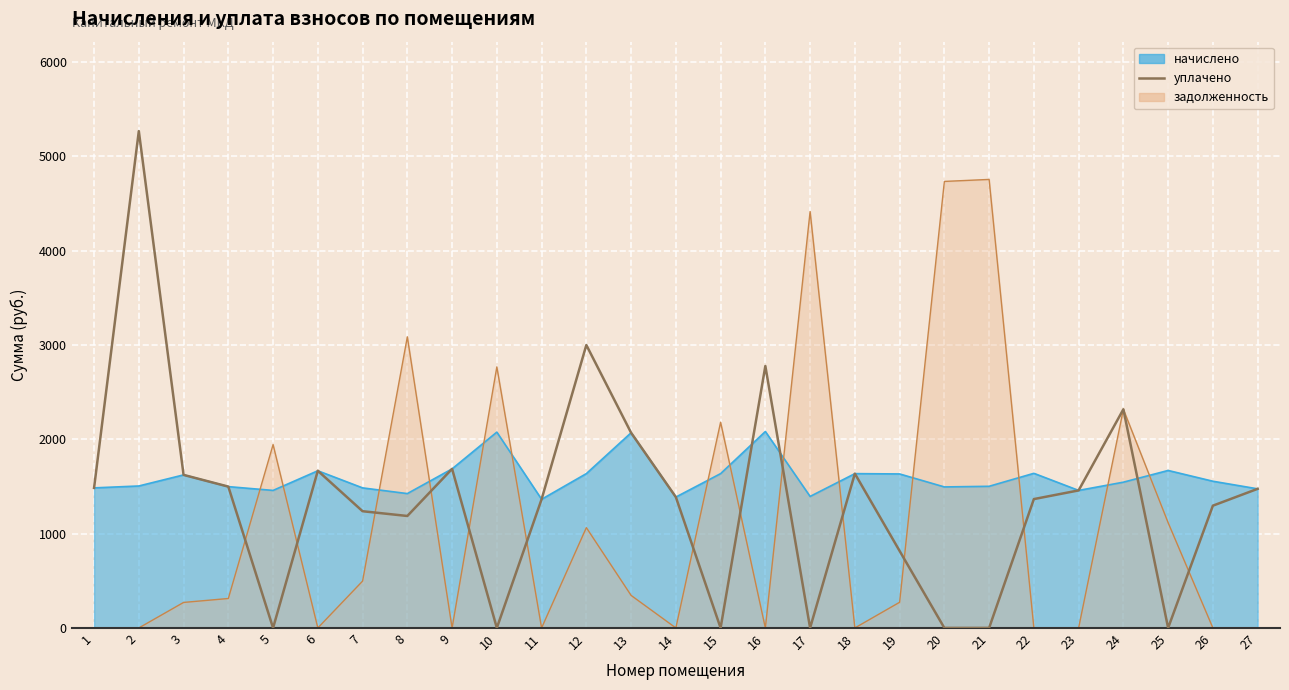

How many interior local peaks (higher than both neighbors) does the data have?

7